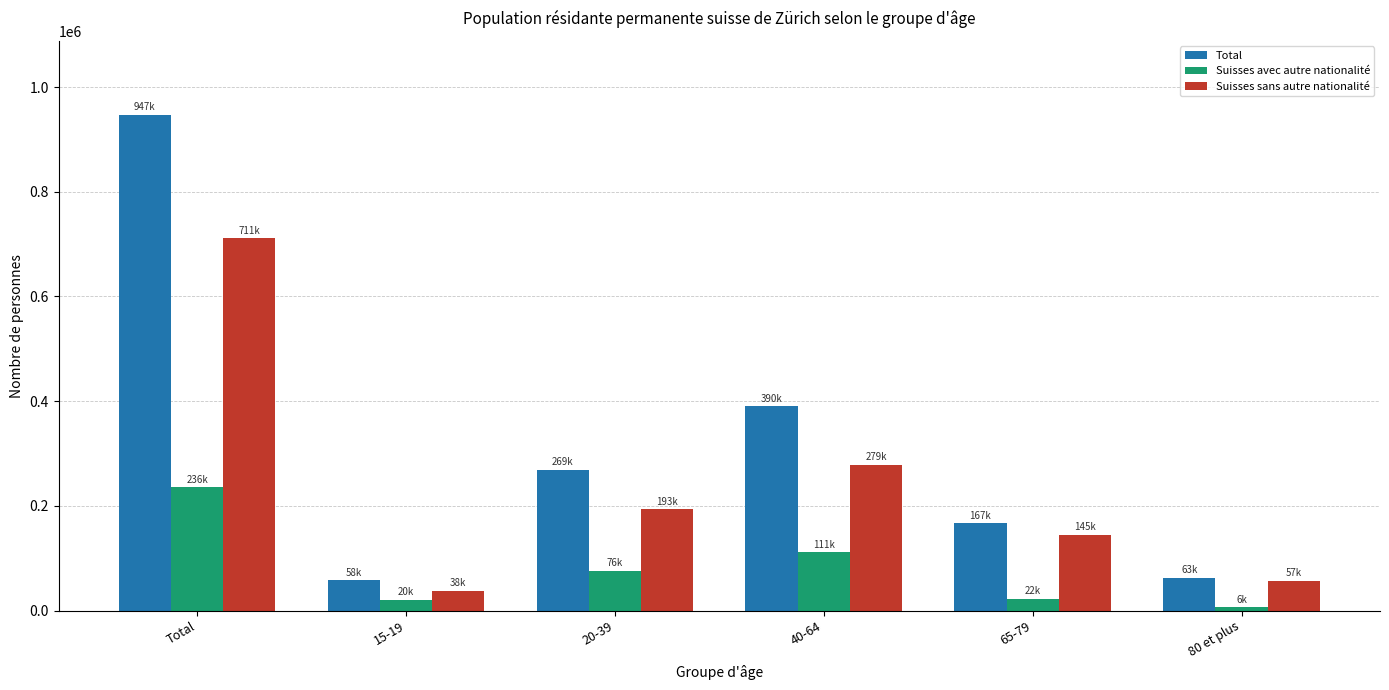

Which series has the widest spread of values?

Total